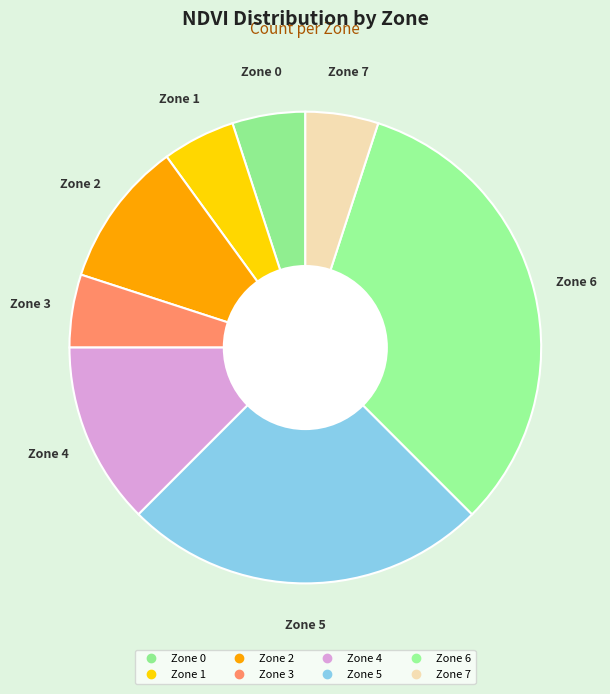

Which has a higher value, Zone 7 or Zone 0?

Zone 0